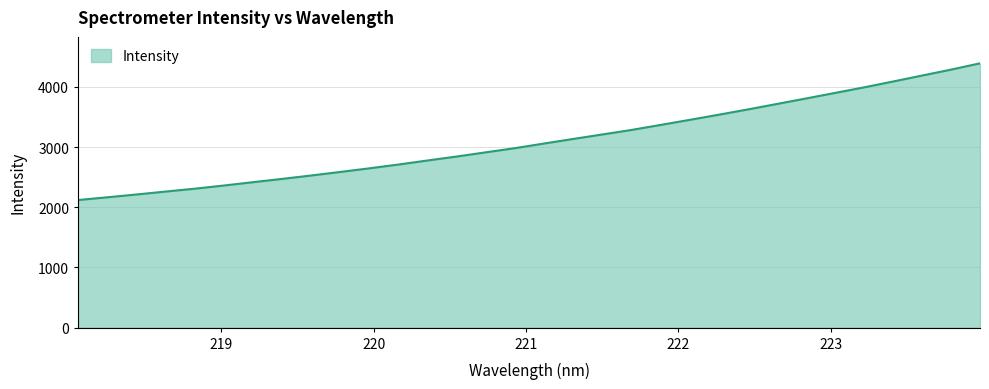

How many values are below 3059?

16